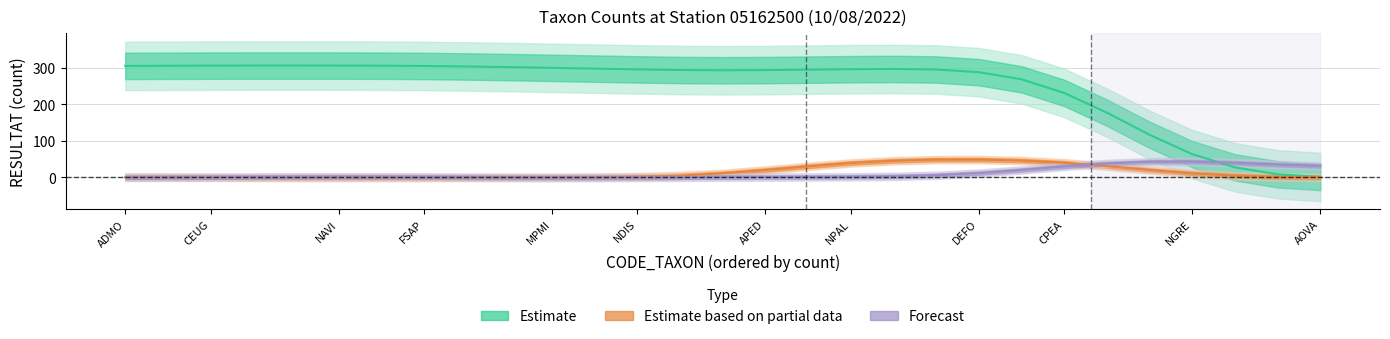

How many values in the Estimate based on partial data series are below 1?

13